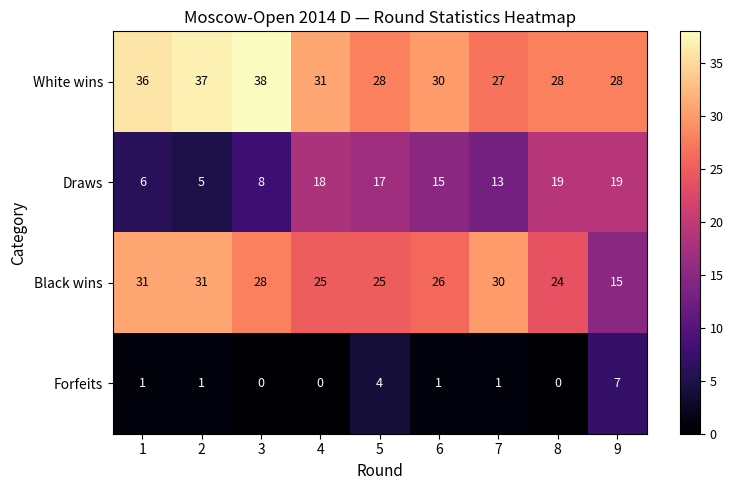

At which label does Black wins reach its minimum?

9